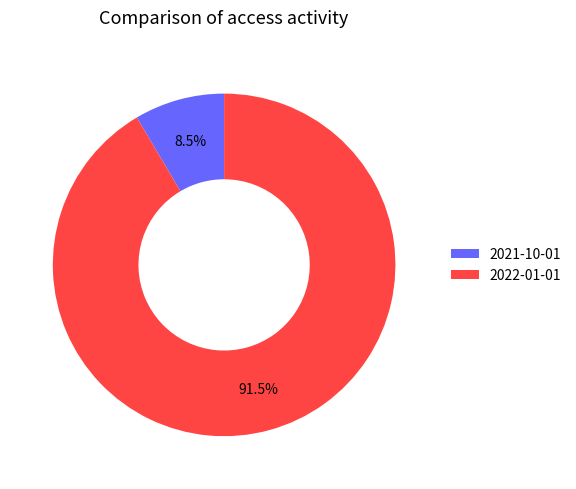

Which slice is the smallest?

2021-10-01